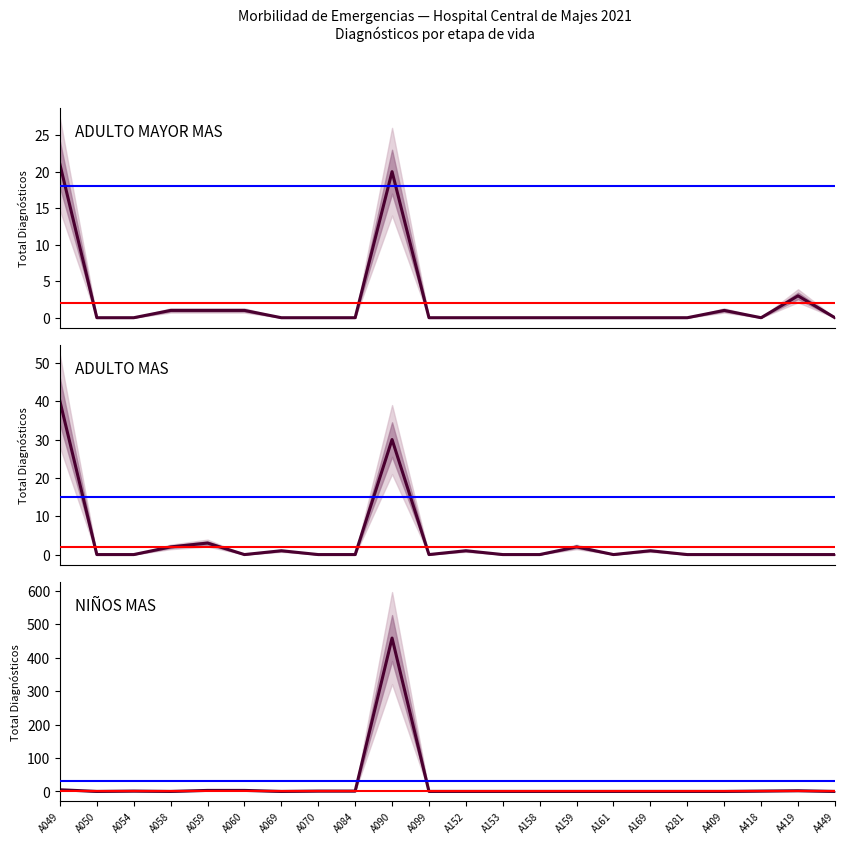

Is this an area chart (filled region under the line)?

No